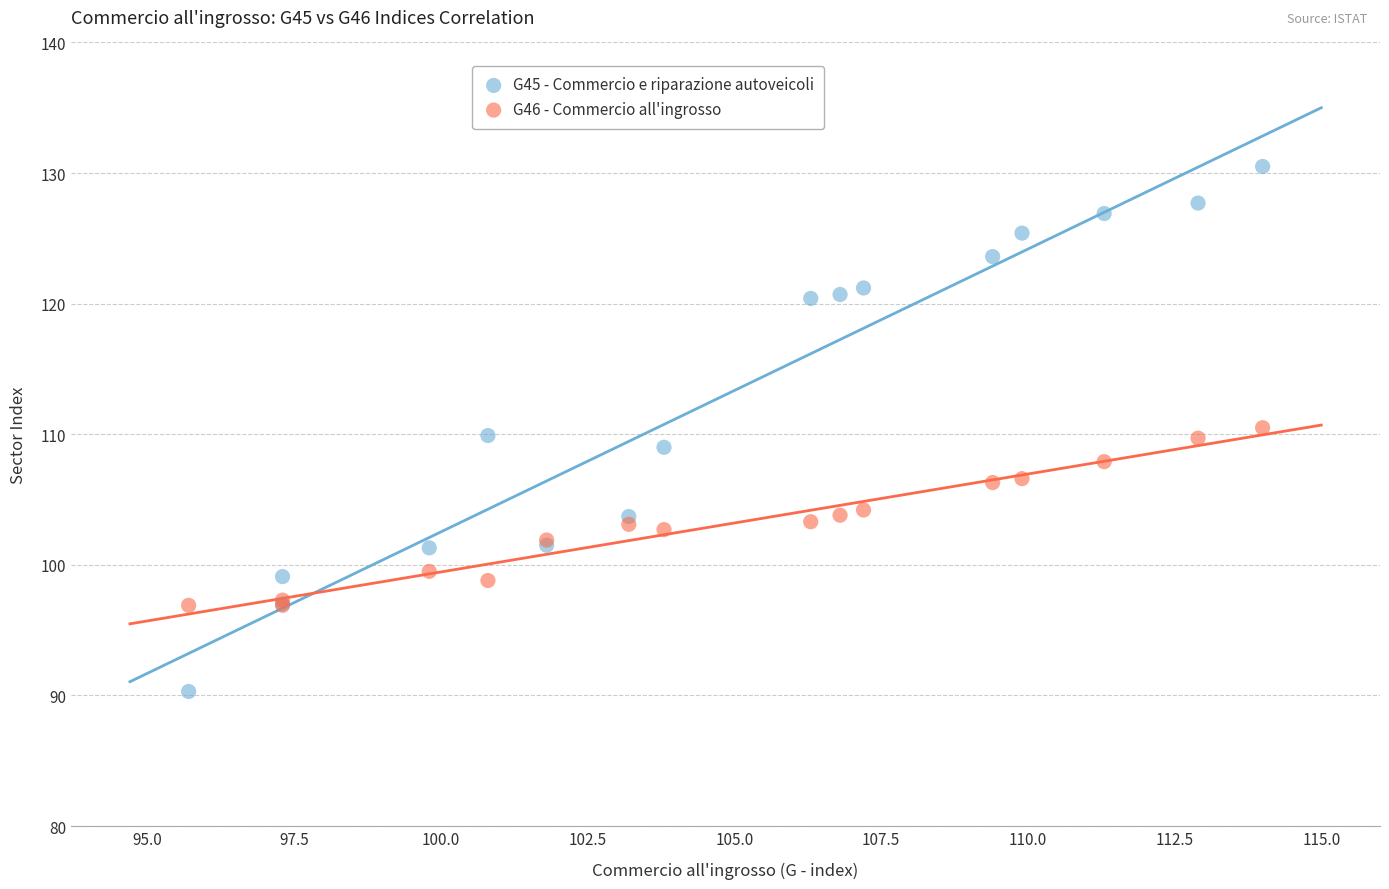

Which series has the widest spread of Y values?

G45 - Commercio e riparazione autoveicoli